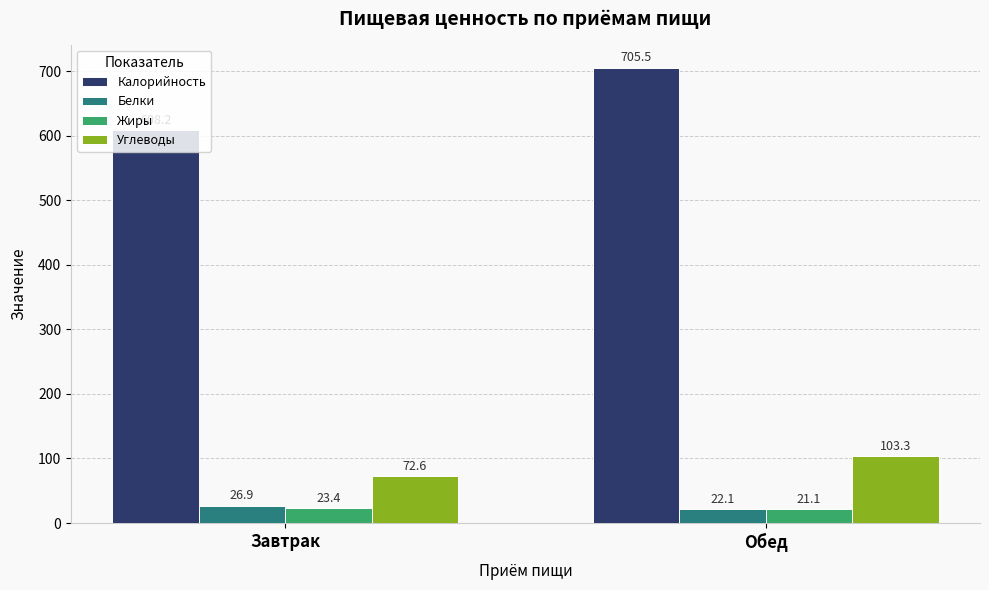

How many groups of bars are there?

2